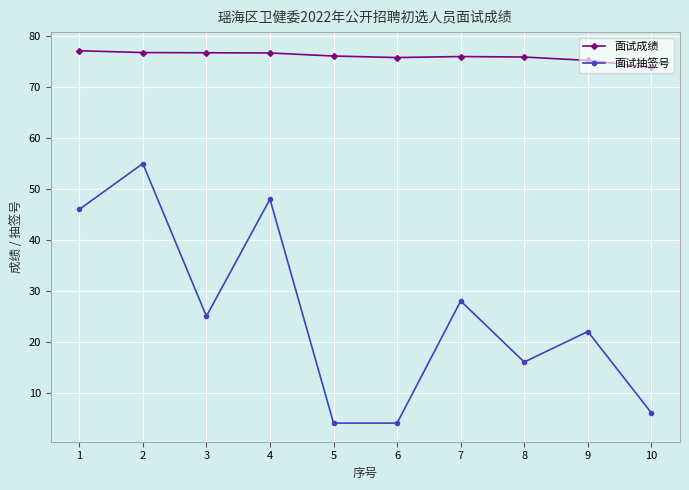

What is the sum of all 面试抽签号 values?

254.0